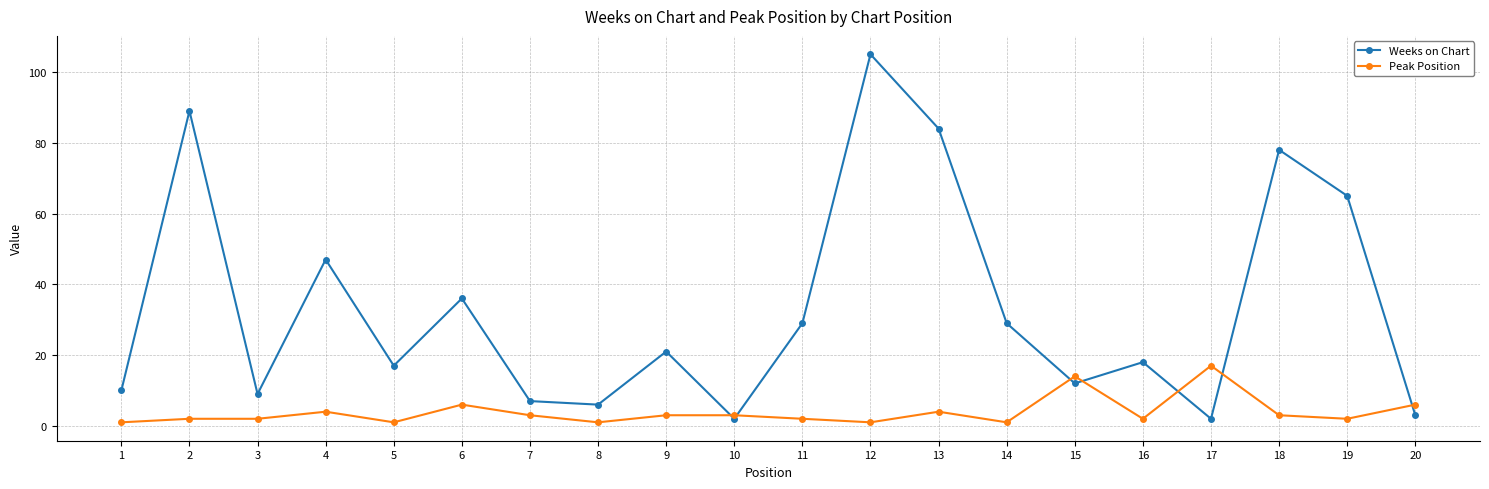

Which series has the largest total across all categories?

Weeks on Chart